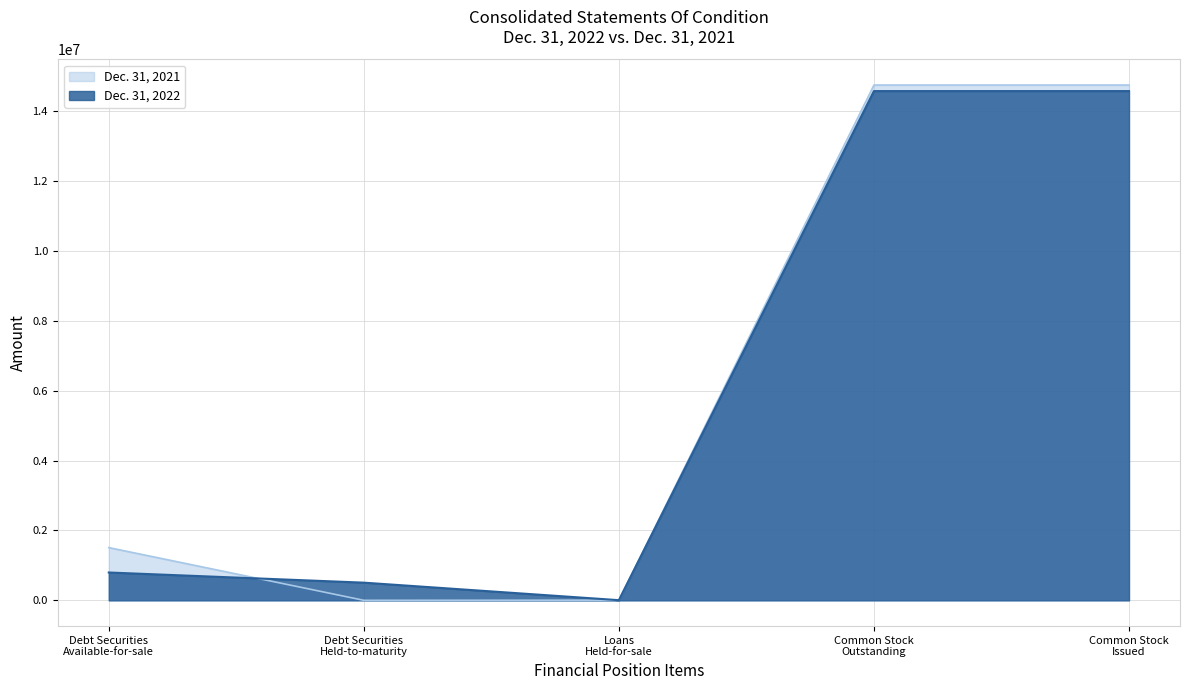

What is the minimum value for Dec. 31, 2021?

1380